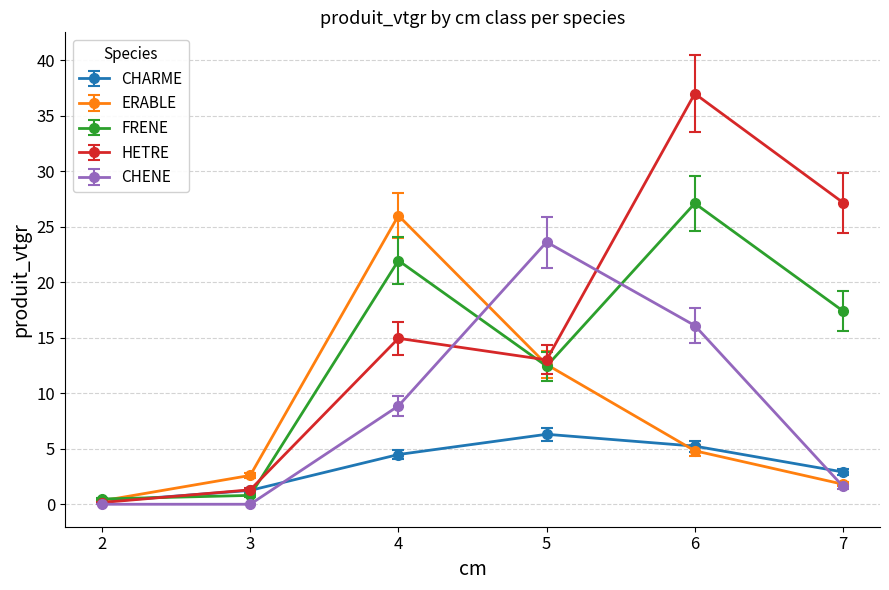

True or false: CHENE has a value of 1.6 at 7.

True